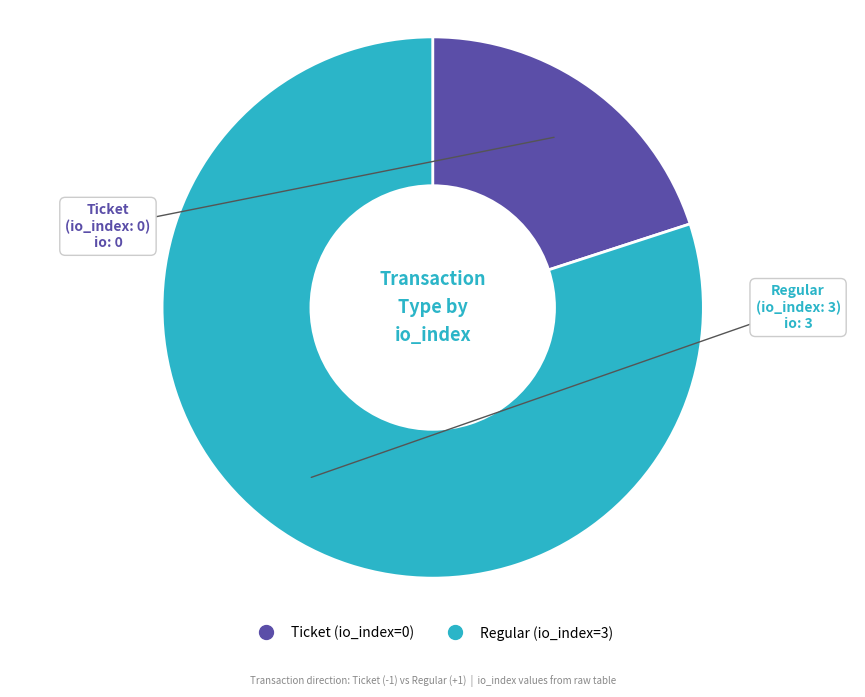

How many slices are in this pie chart?

2